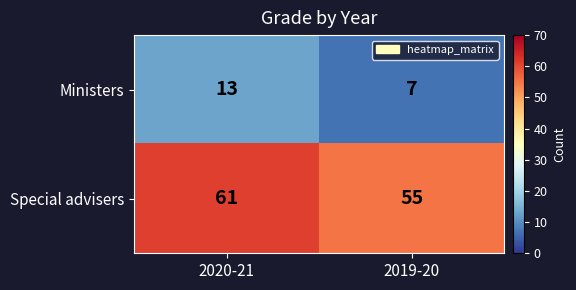

Read the Special advisers value at 2019-20.

55